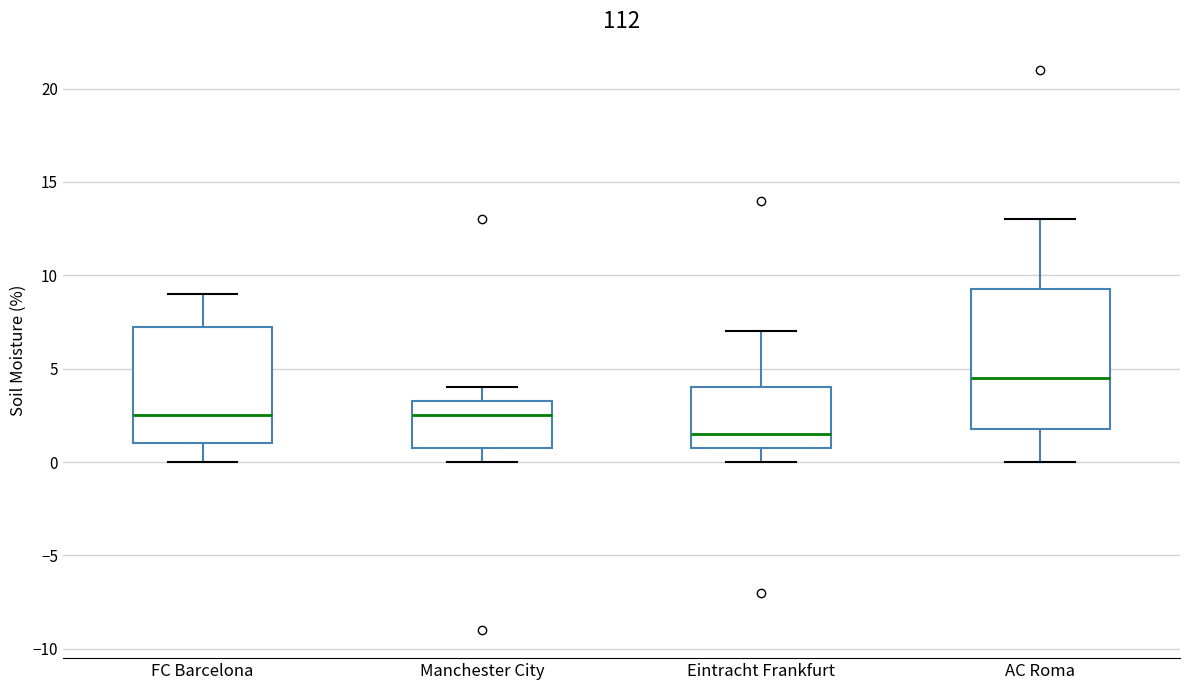

Reading left to right, read every box against the y-axis: the position of its median line, the range the box covers, and the ends of its whiskers. The values are not printed on the chart, so give them approximately, as read against the axis.

FC Barcelona: median 2.5, box 1.0 to 7.5, whiskers 0.0 to 9.0
Manchester City: median 2.5, box 1.0 to 3.5, whiskers 0.0 to 4.0
Eintracht Frankfurt: median 1.5, box 1.0 to 4.0, whiskers 0.0 to 7.0
AC Roma: median 4.5, box 2.0 to 9.5, whiskers 0.0 to 13.0